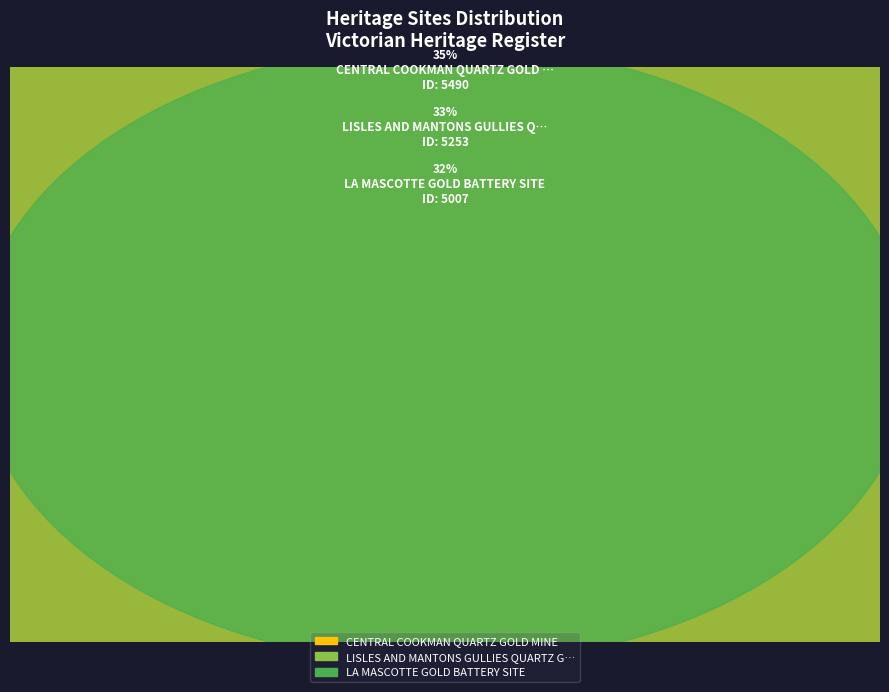

How many slices are in this pie chart?

3